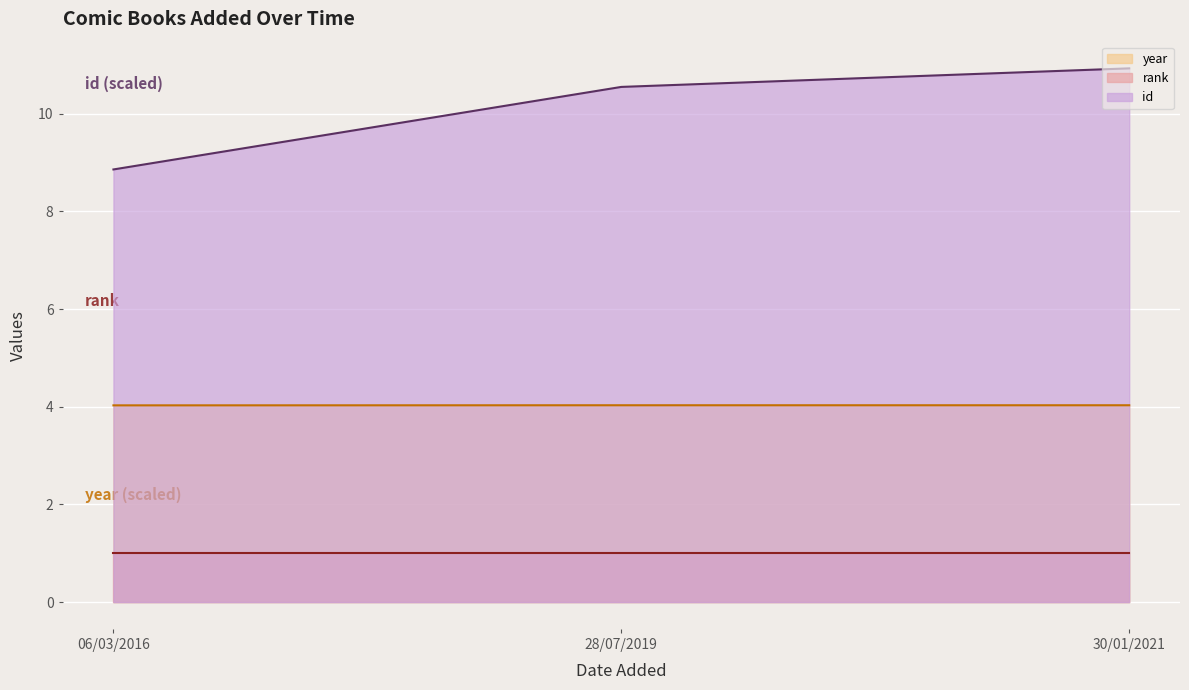

List the series in order of their peak value, highest first.

id, year, rank